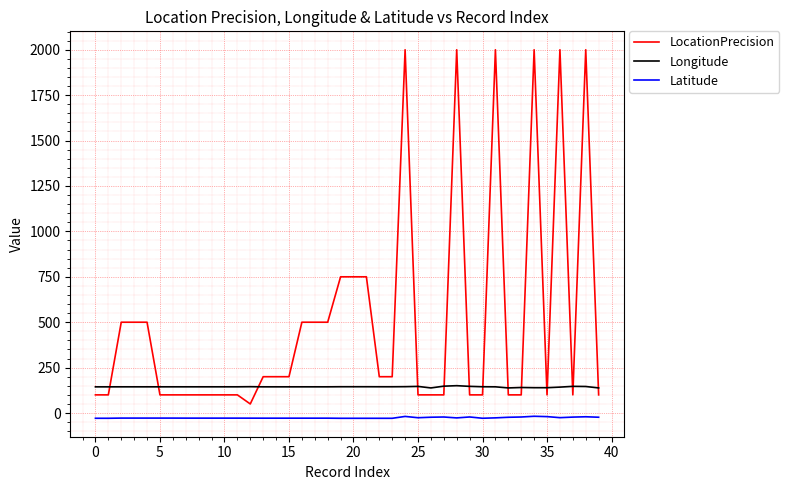

After their last crossing, which series has the higher values: LocationPrecision or Longitude?

Longitude